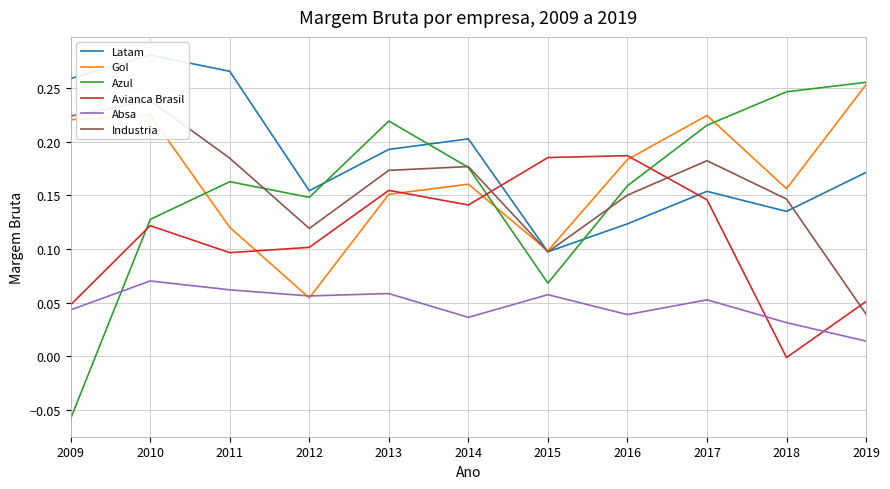

List the series in order of their peak value, highest first.

Latam, Azul, Gol, Industria, Avianca Brasil, Absa